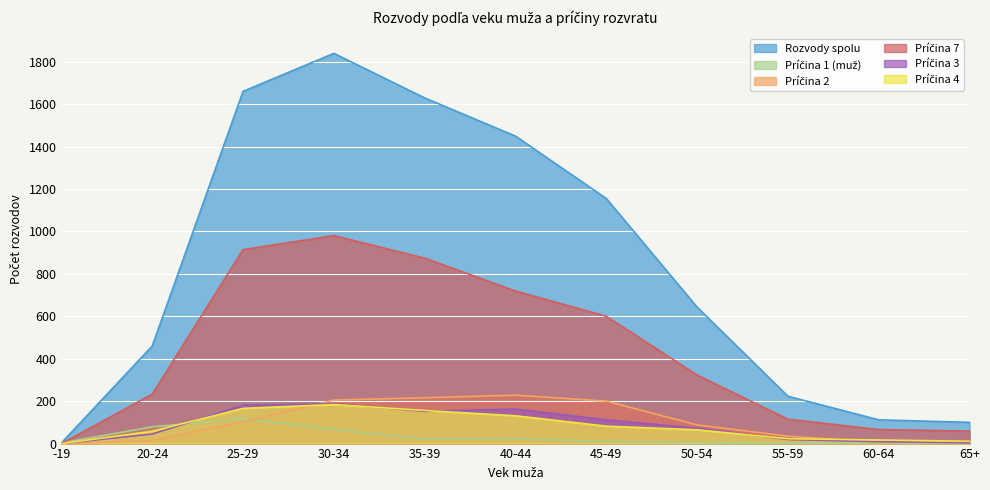

At which label does Rozvody spolu reach its peak?

30-34